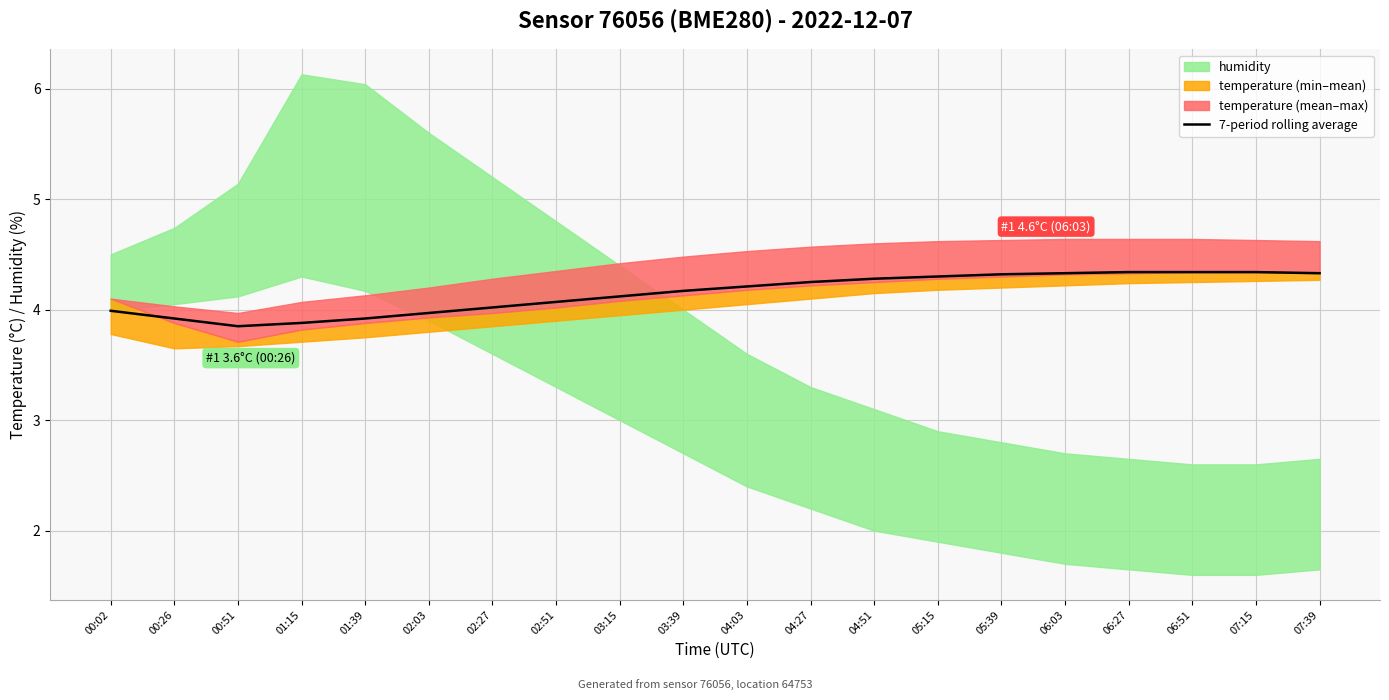

The chart shows a value of 2.9 at 06:03. True or false?

False